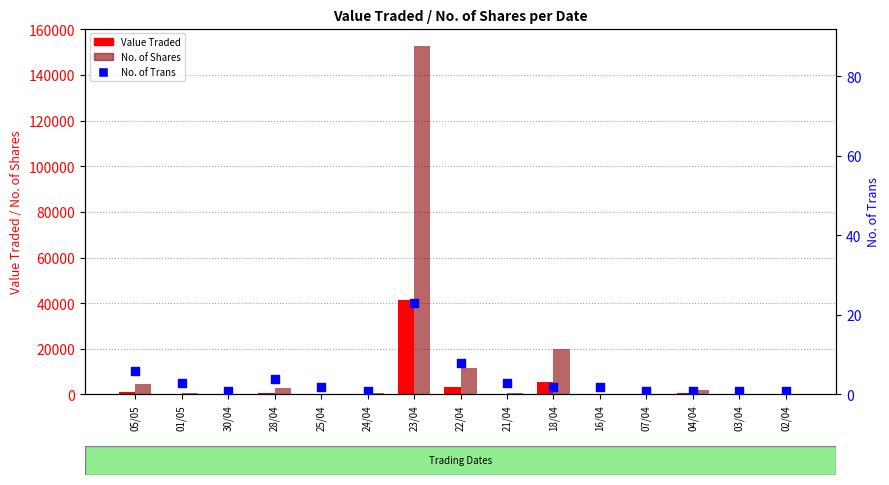

Which series has the widest spread of Y values?

No. of Shares